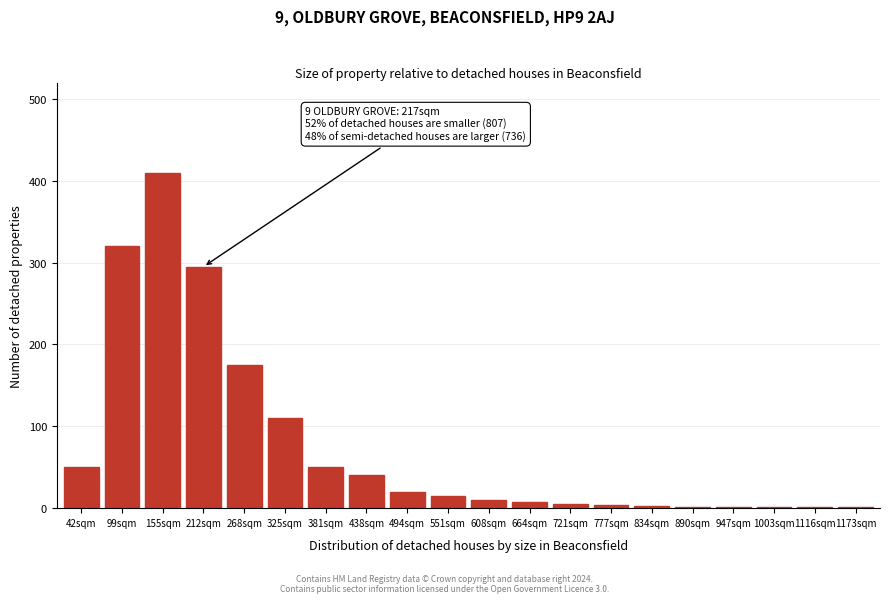

At which label is the value closest to 205?

268sqm